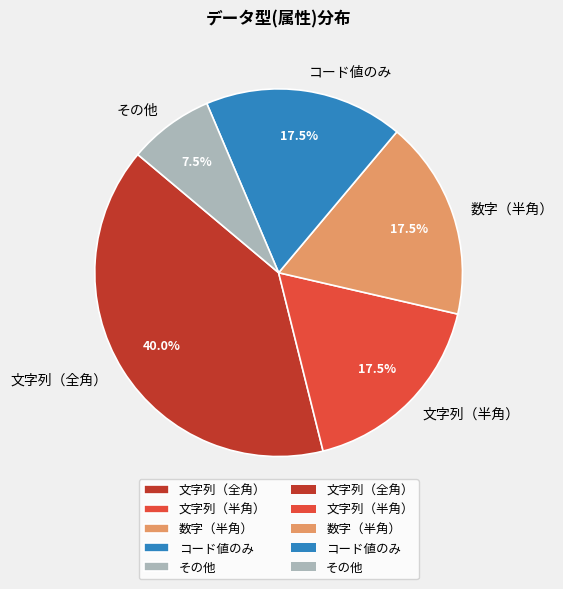

What is the largest slice in the pie chart?

文字列（全角）